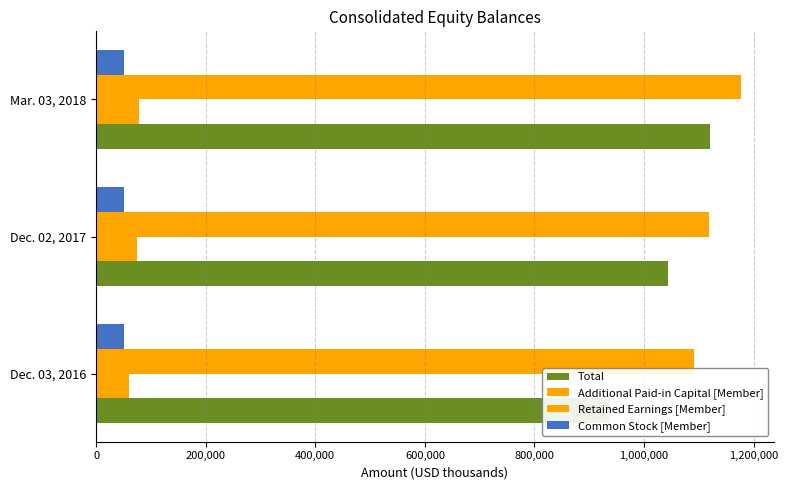

What position from the left is Mar. 03, 2018?

3